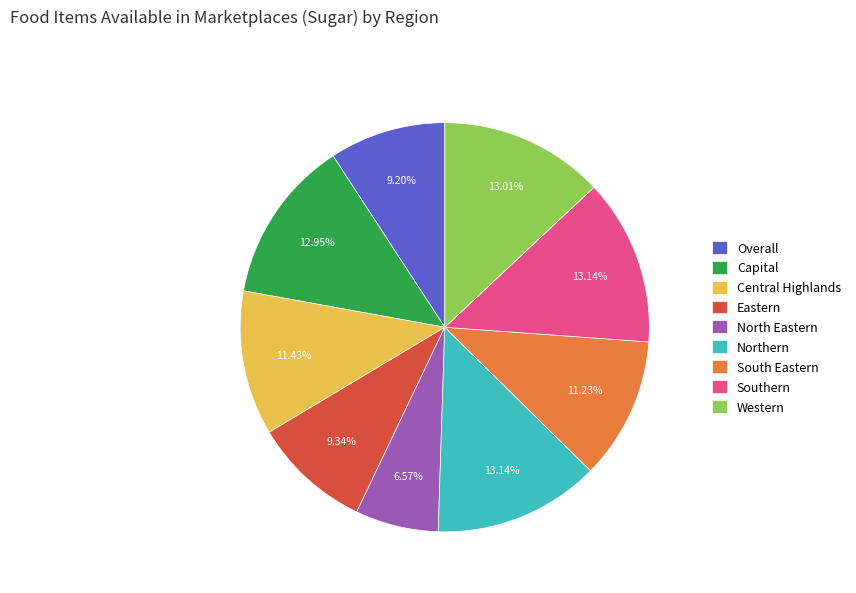

Between North Eastern and Western, which is larger?

Western